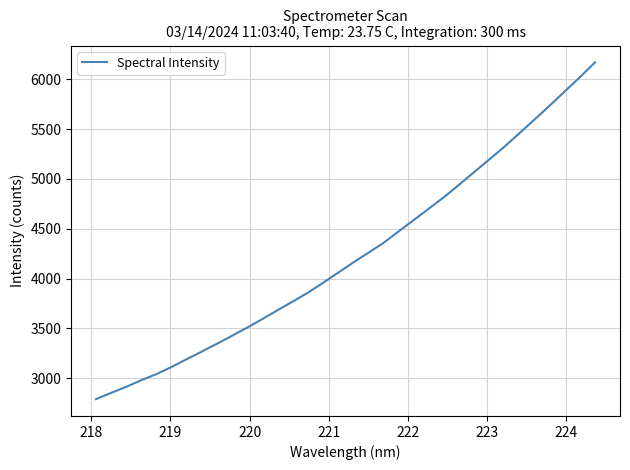

What is the smallest value displayed?

2789.4